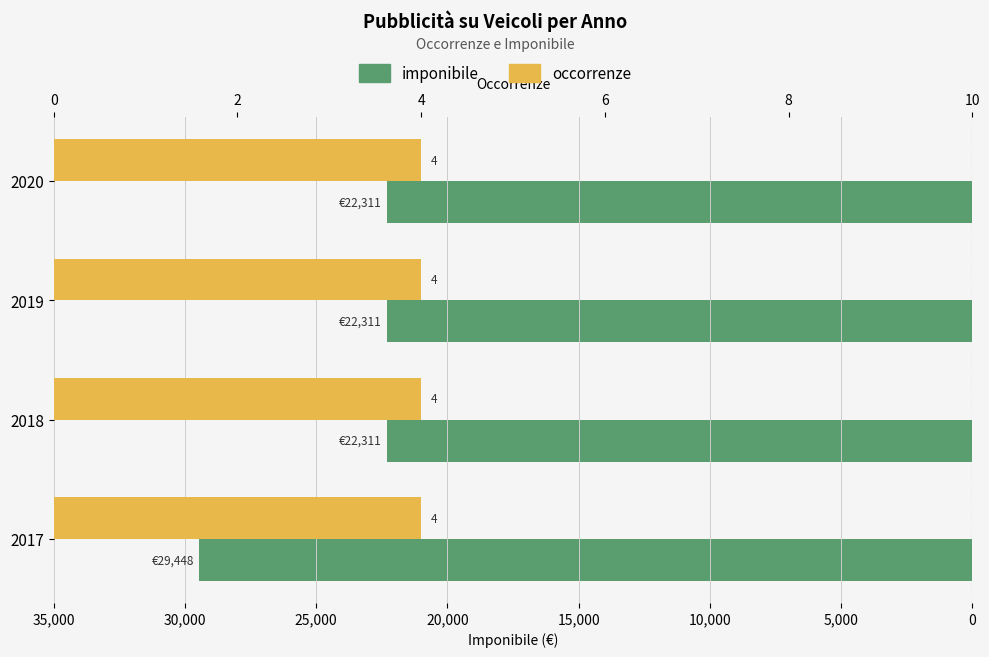

How many bars are there in each group?

2